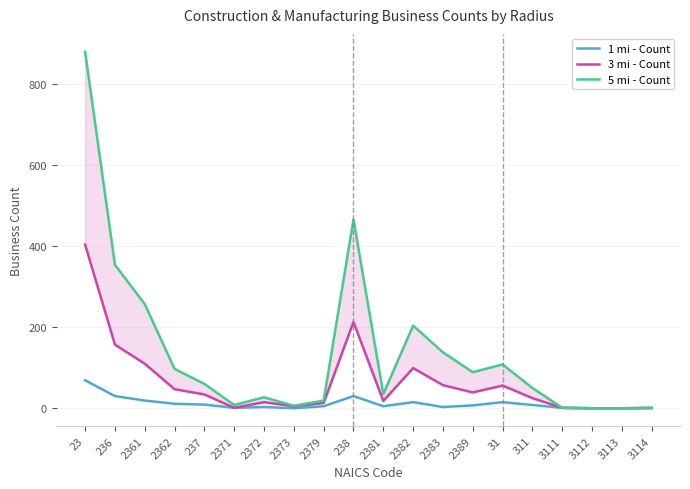

What position from the right is 2372?

14